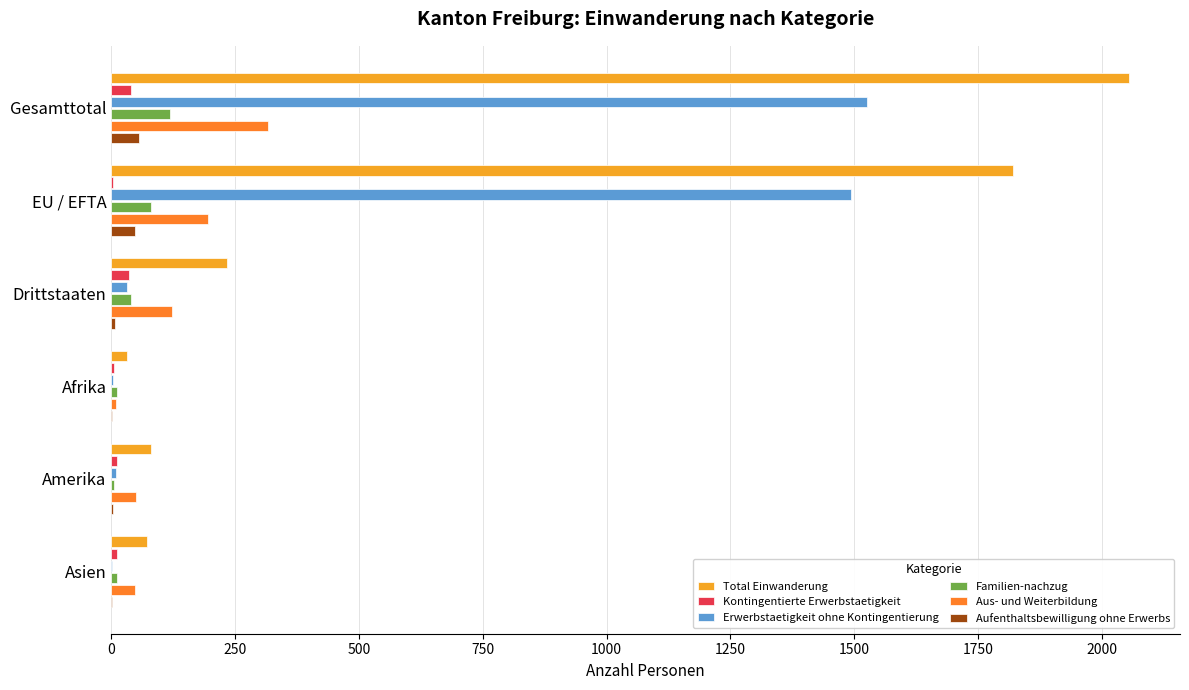

Which label corresponds to the largest value in the chart?

Gesamttotal